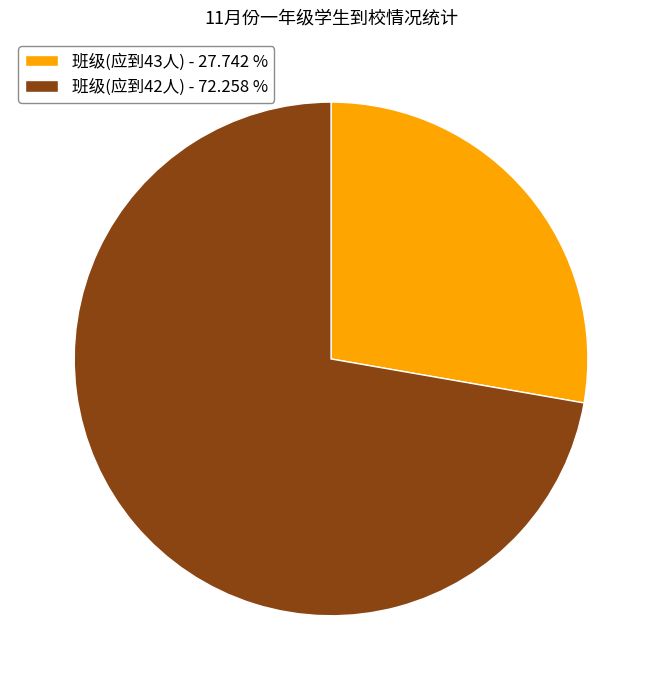

Is the sum of 班级(应到43人) - 27.742 % and 班级(应到42人) - 72.258 % greater than half?

Yes